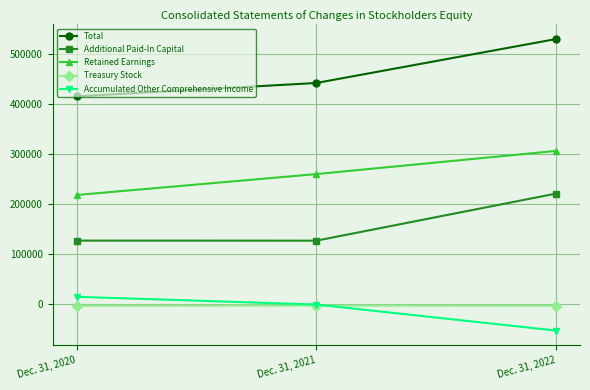

How many data points in Total are less than 442847?

1